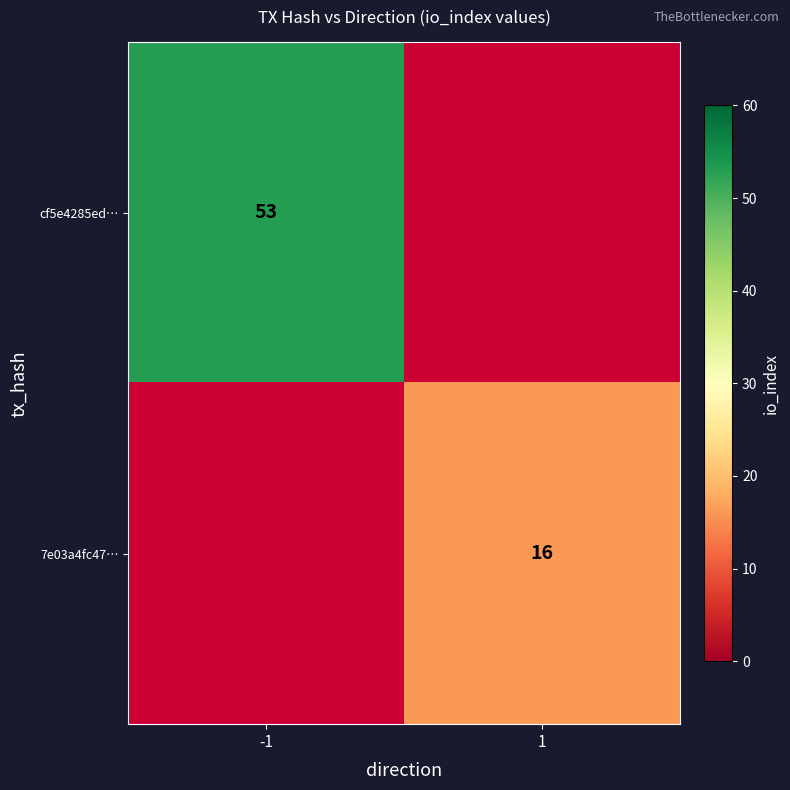

True or false: 7e03a4fc47… has a value of 4 at 1.

False